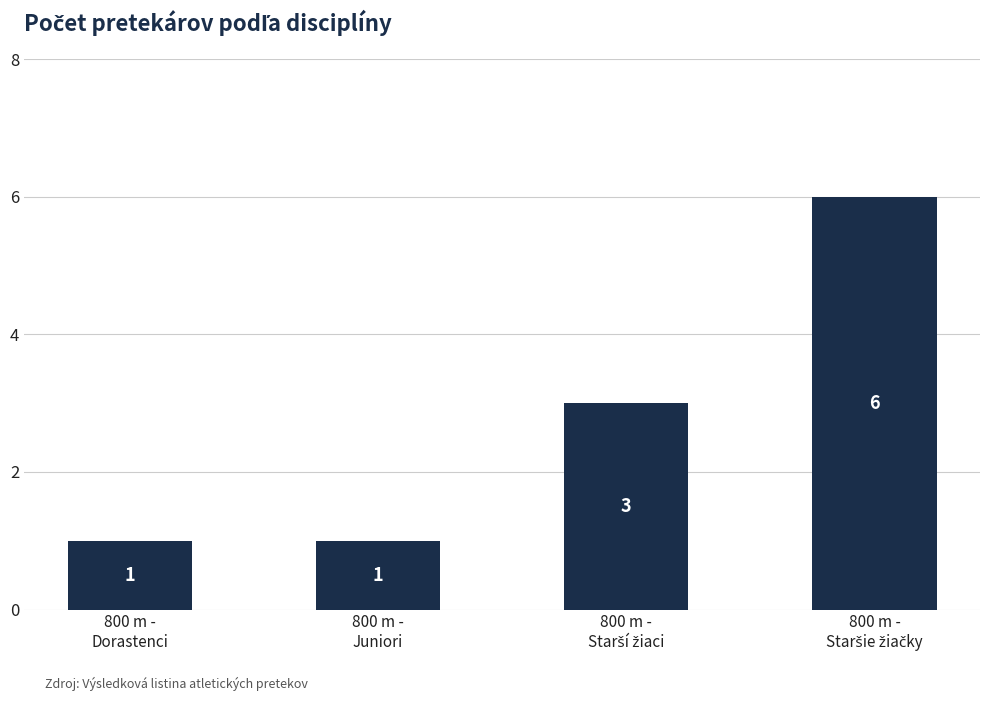

What is the label of the 3rd bar from the right?

800 m -
Juniori